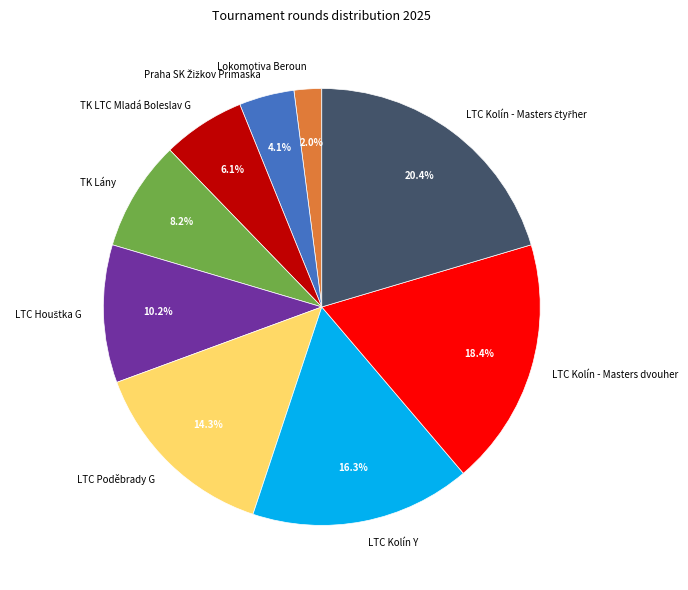

What is the smallest slice in the pie chart?

Lokomotiva Beroun